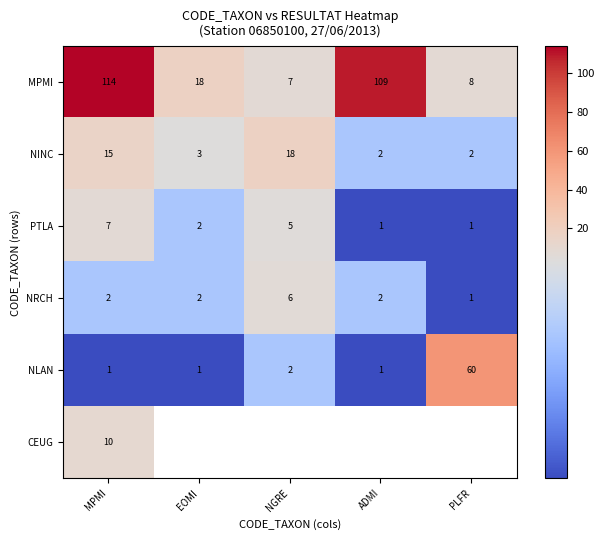

Is the value of MPMI at PLFR greater than the value of NINC at EOMI?

Yes